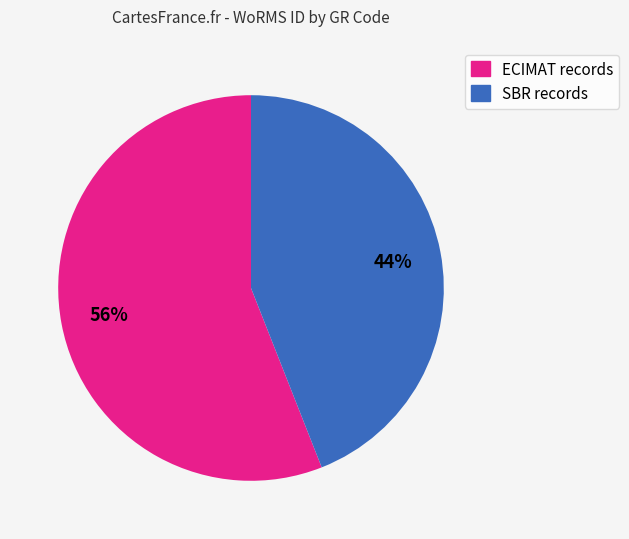

Does any single category account for the majority?

Yes